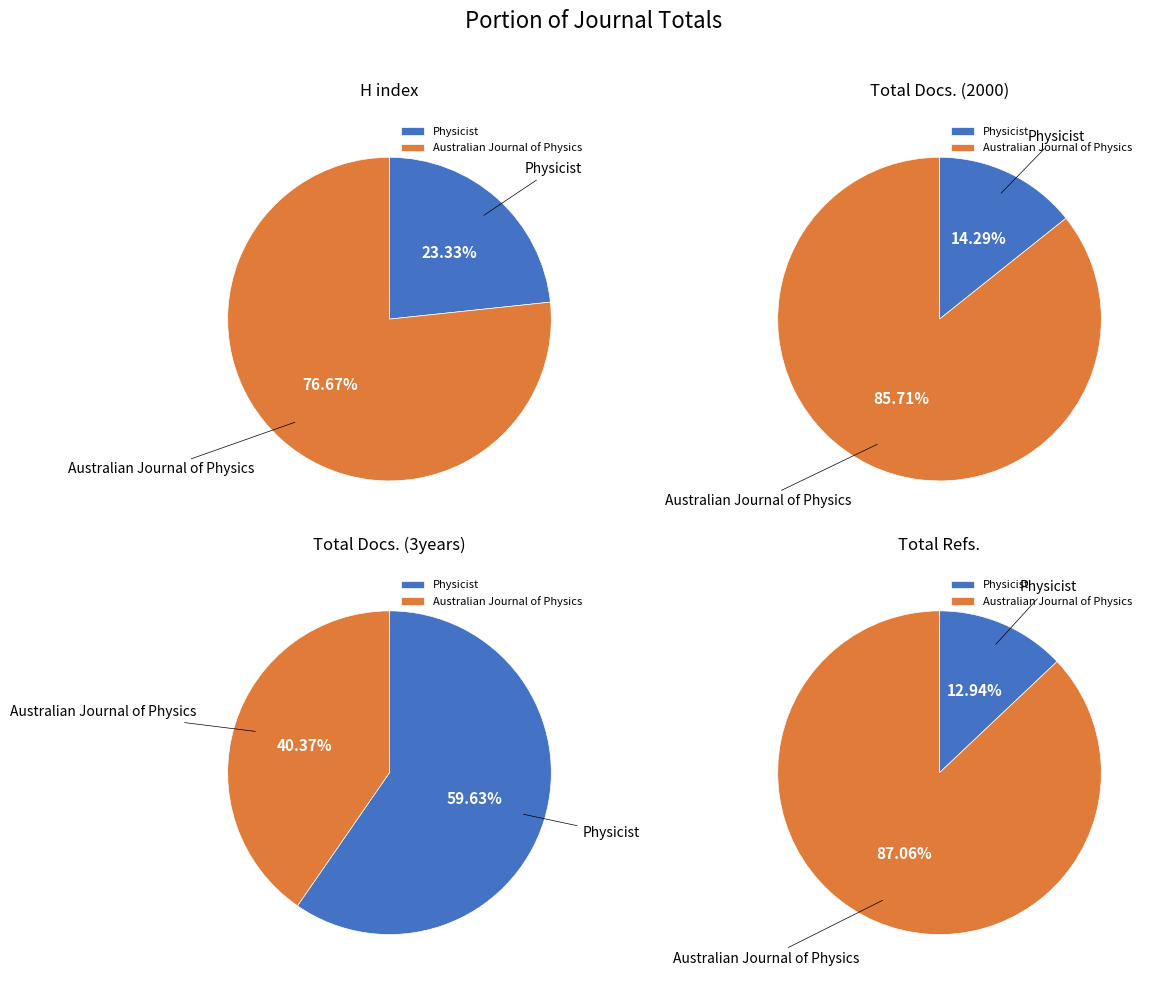

To the nearest percent, what is the average slice percentage?

50%